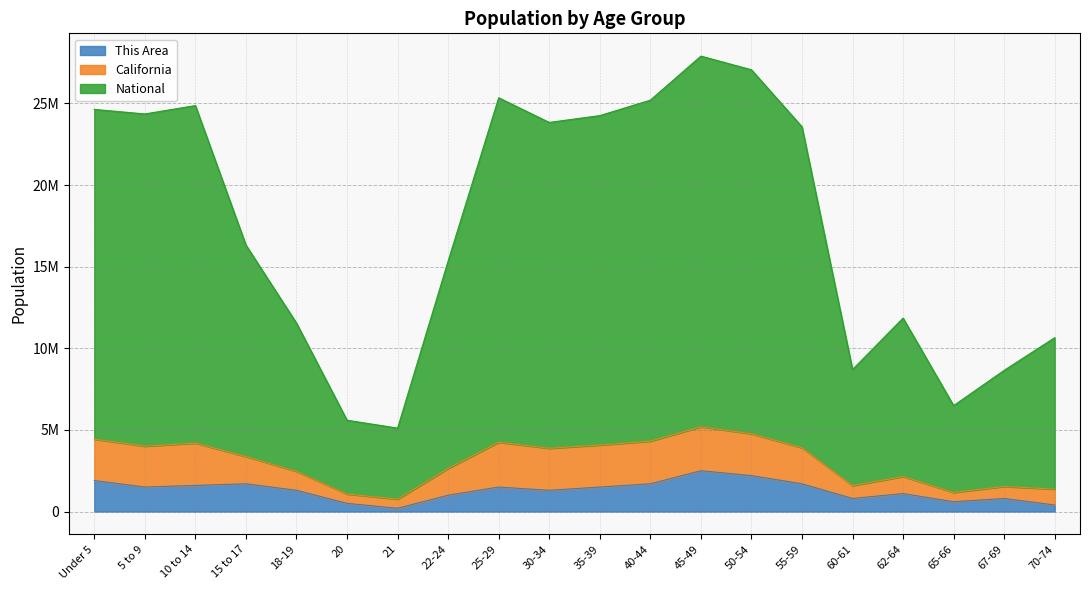

What is the difference between the This Area values at 60-61 and 30-34?

500000